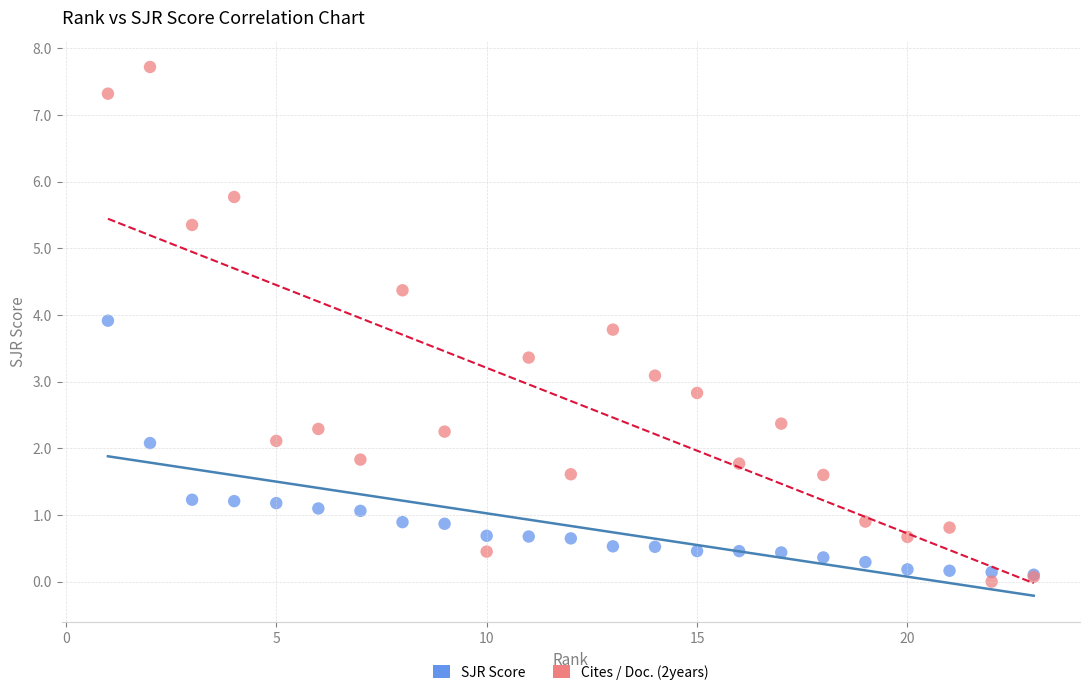

Which series has the largest Y range (max minus min)?

Cites / Doc. (2years)